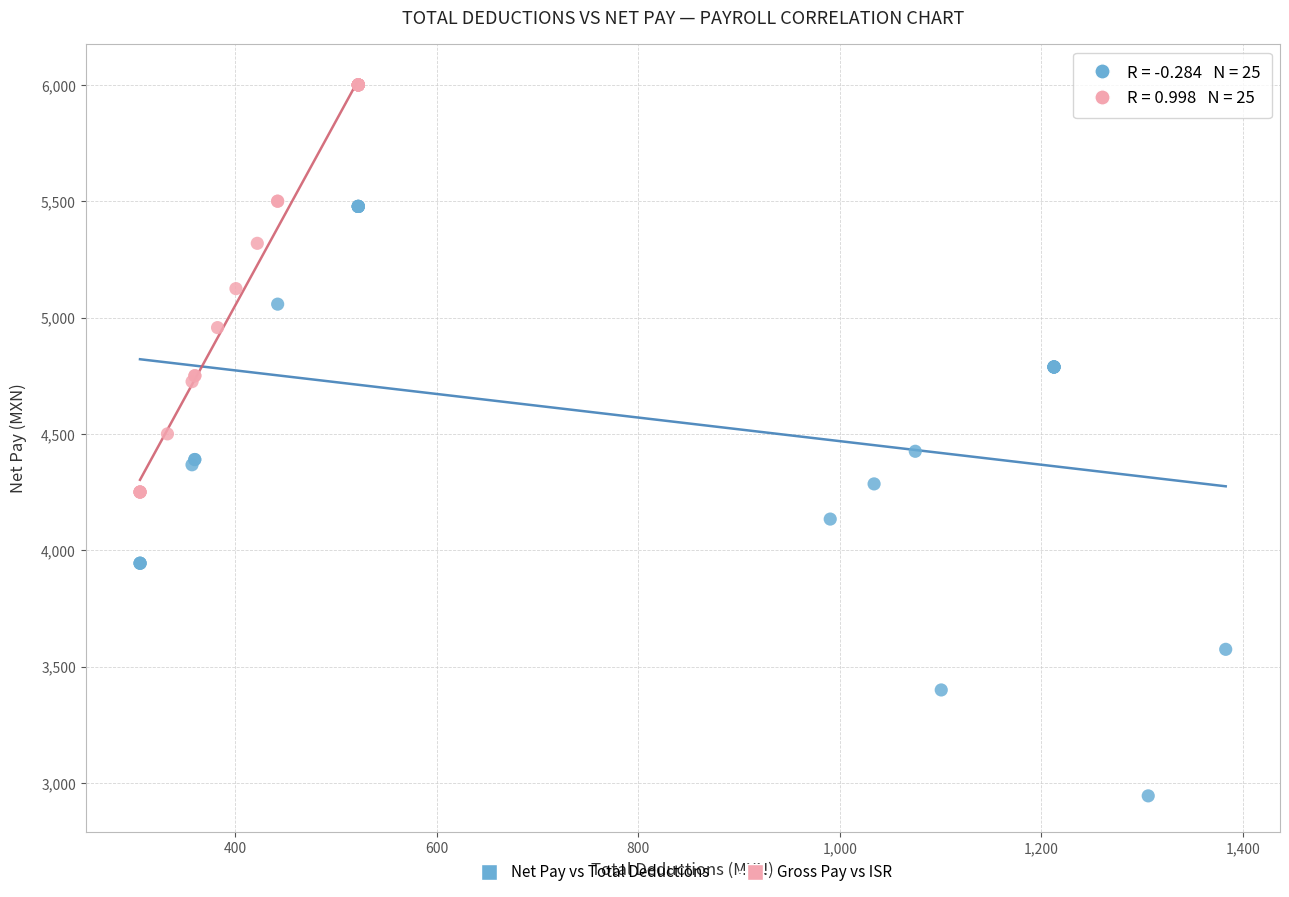

Which series contains the lowest Y value?

Net Pay vs Total Deductions